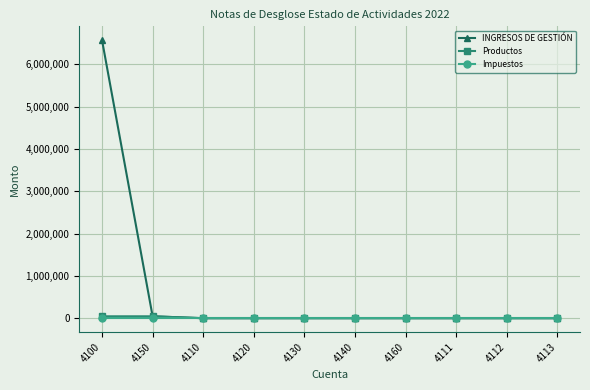

Which series has the largest range (max minus min)?

INGRESOS DE GESTIÓN